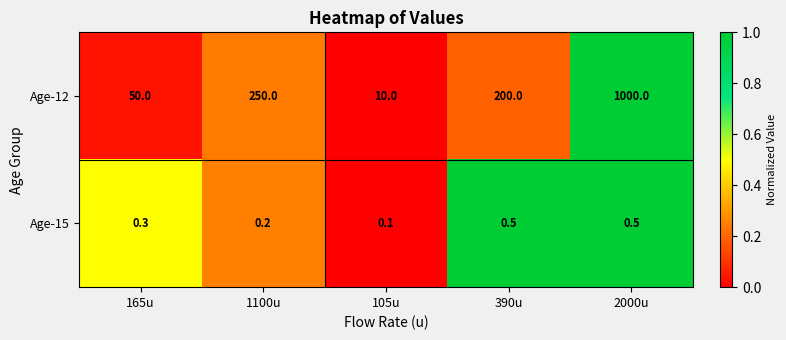

What is the maximum value for Age-12?

1000.0